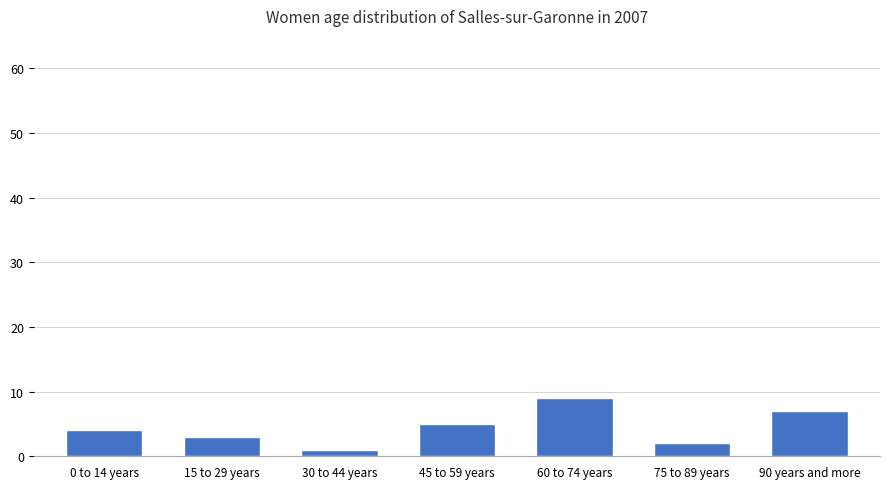

What is the label of the 3rd bar from the left?

30 to 44 years